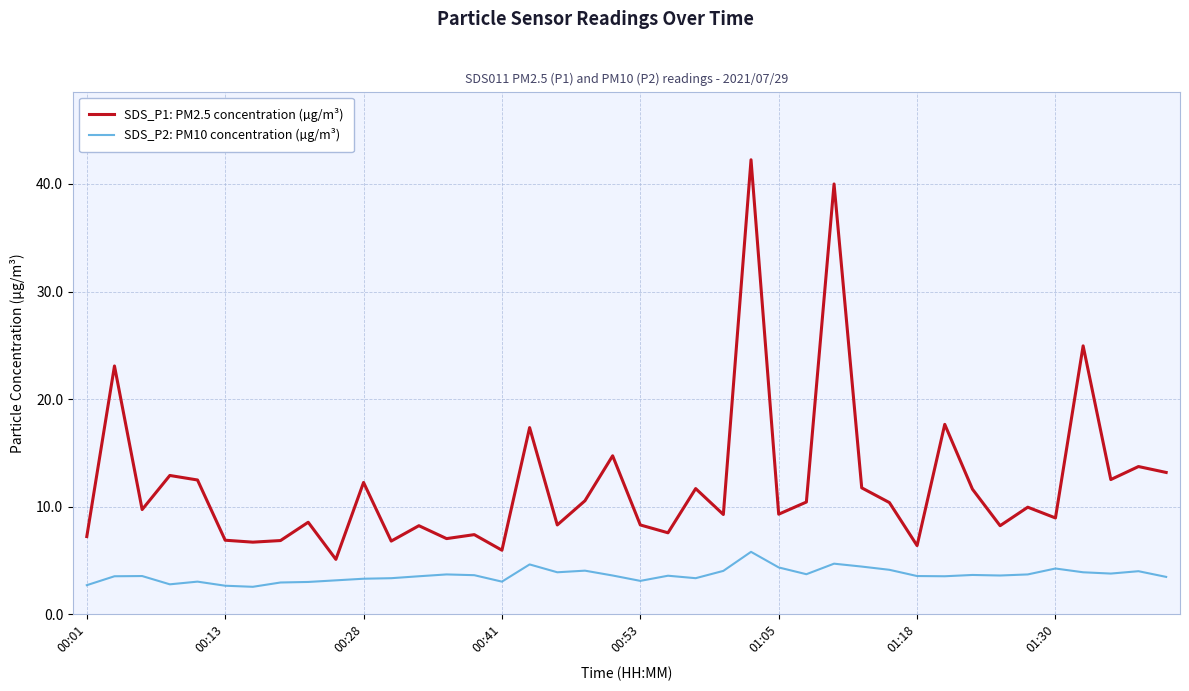

What is the highest value of the SDS_P2: PM10 concentration (µg/m³) series?

5.8